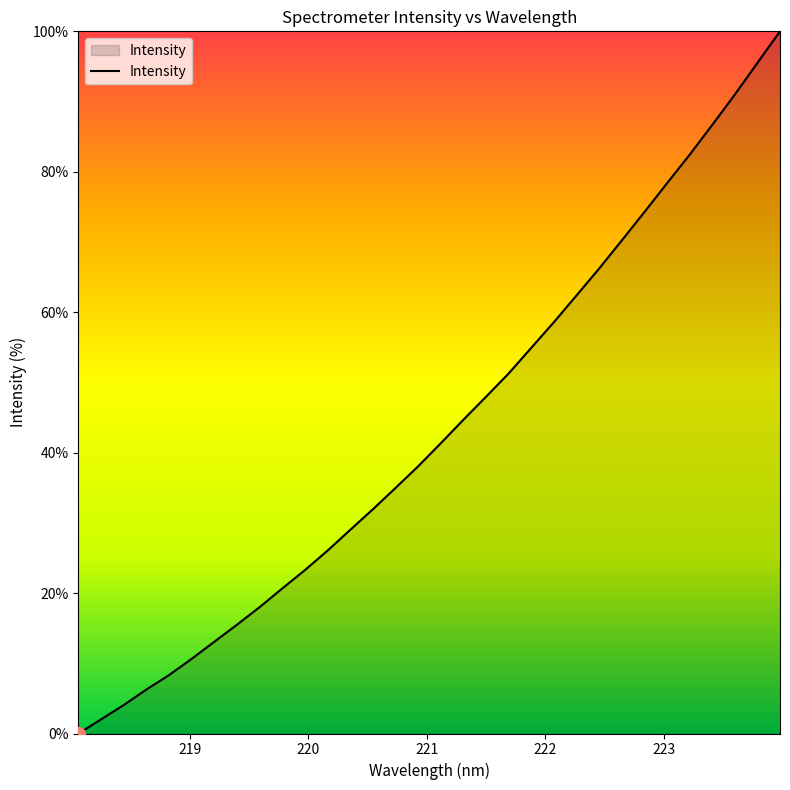

What is the difference between the maximum and minimum values?

100.0